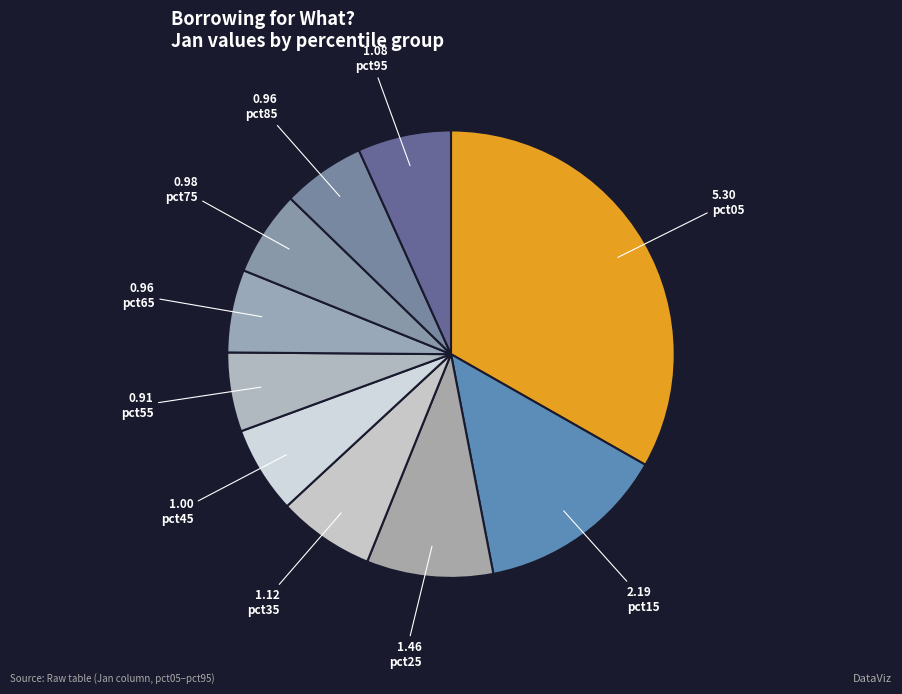

Count the number of slices in the pie.

10